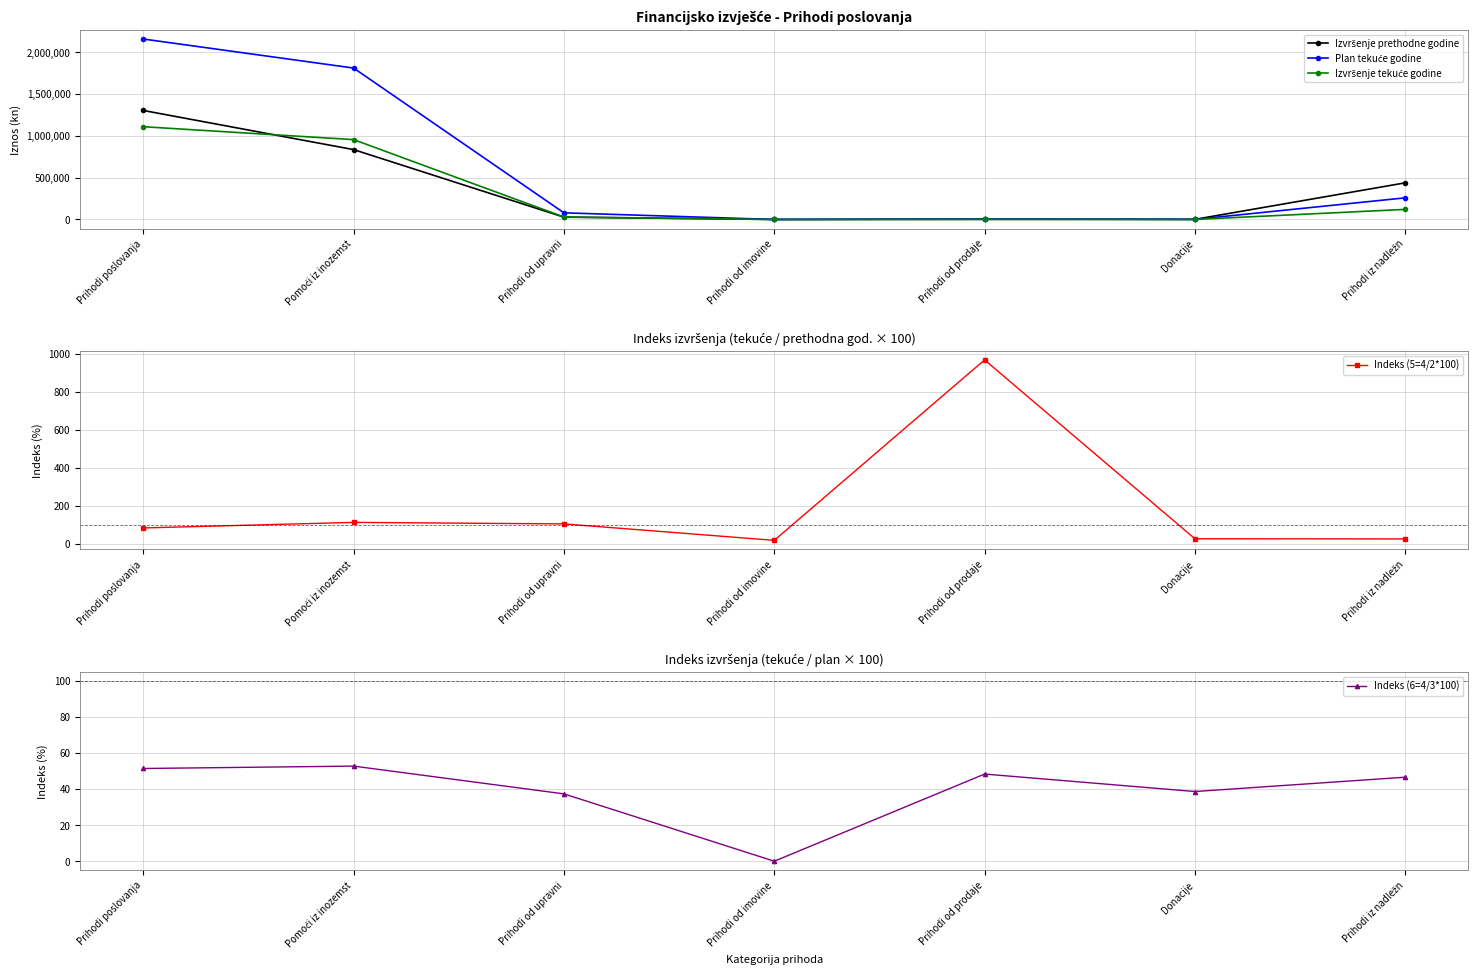

Reading right to left, what are all the values shown in this chart?

Izvršenje prethodne godine: 438425.4	1415.8	393.0	0.1	27933.9	836107.6	1304275.8
Plan tekuće godine: 258991.7	1035.0	7865.0	20.0	79545.0	1811754.0	2159210.7
Izvršenje tekuće godine: 120664.4	400.0	3801.0	0.0	29708.1	955389.7	1109963.2
Indeks (5=4/2*100): 27.5	28.2	967.2	20.0	106.3	114.3	85.1
Indeks (6=4/3*100): 46.6	38.6	48.3	0.1	37.4	52.7	51.4